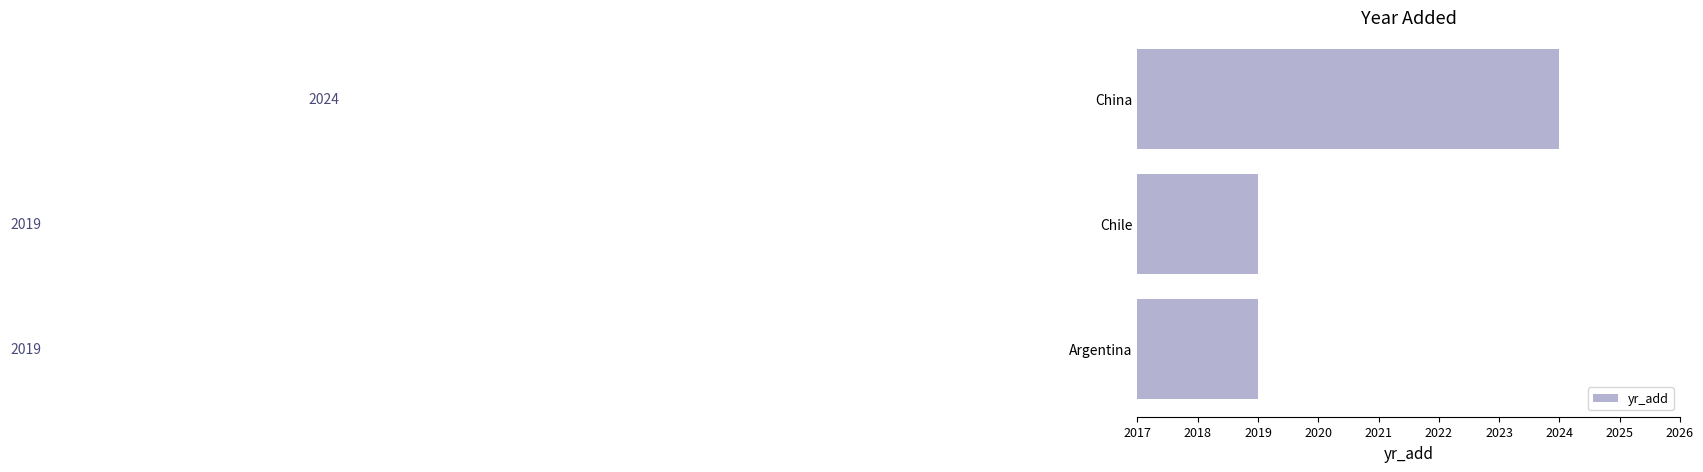

Which label corresponds to the largest value in the chart?

China